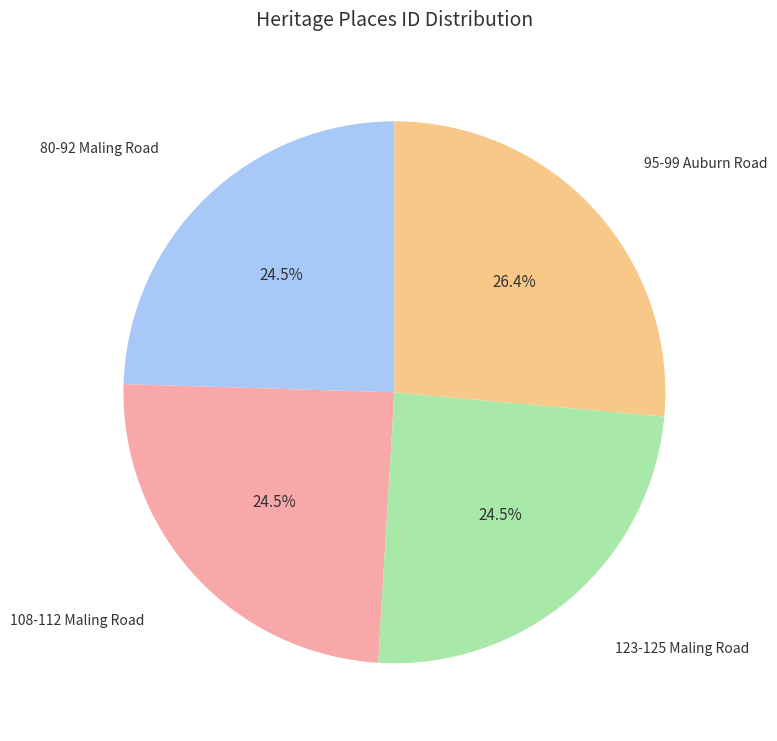

Between 95-99 Auburn Road and 108-112 Maling Road, which is larger?

95-99 Auburn Road